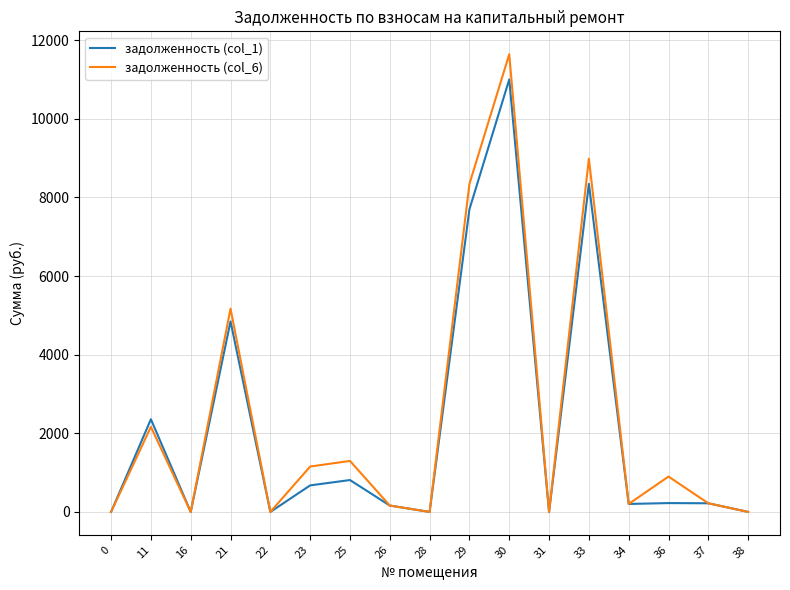

How many values in the задолженность (col_6) series are below 219?

8